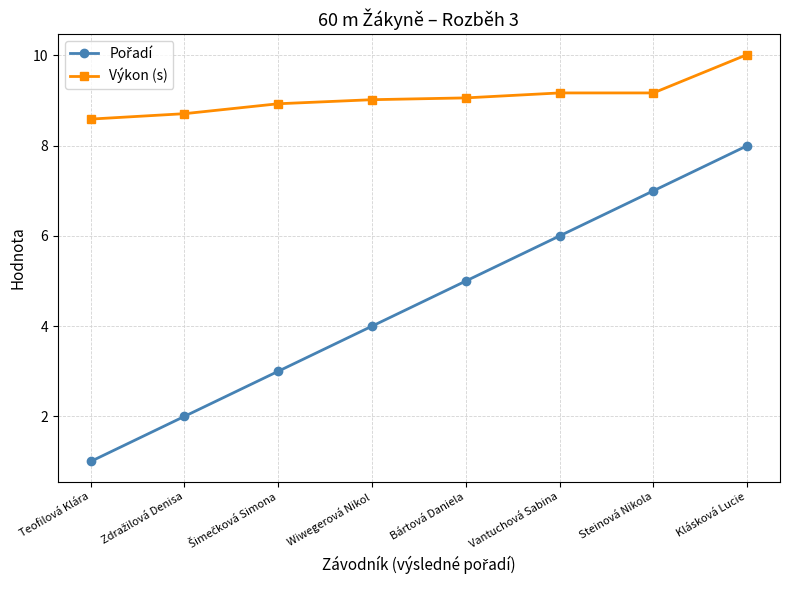

Which category has the highest value in the Výkon (s) series?

Klásková Lucie